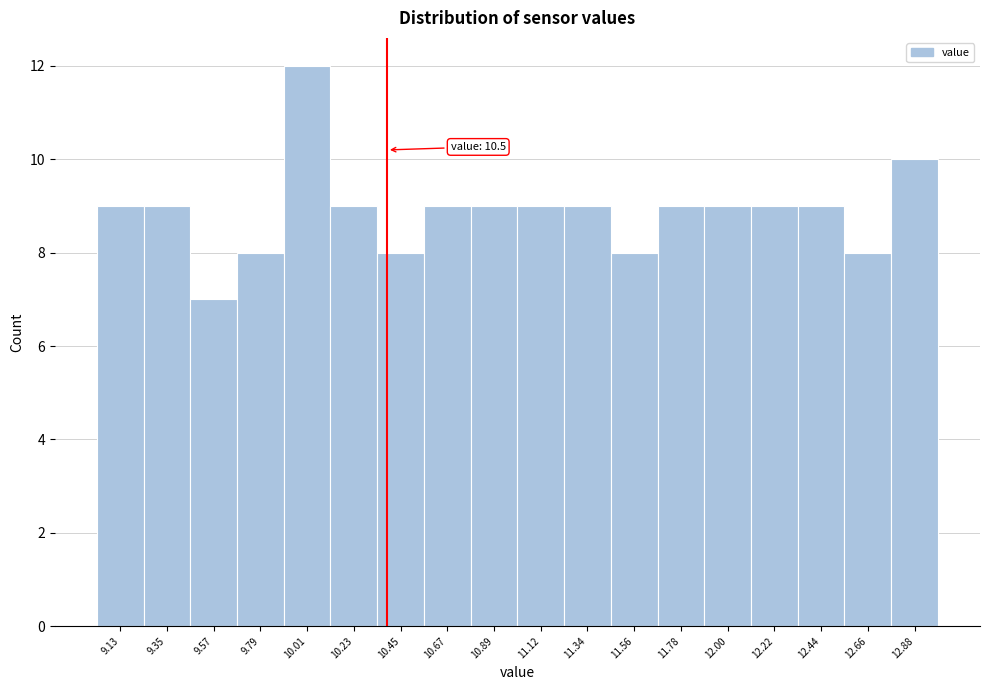

Reading left to right, extract all data points from this chart.

9.13=9	9.35=9	9.57=7	9.79=8	10.01=12	10.23=9	10.45=8	10.67=9	10.89=9	11.12=9	11.34=9	11.56=8	11.78=9	12.00=9	12.22=9	12.44=9	12.66=8	12.88=10